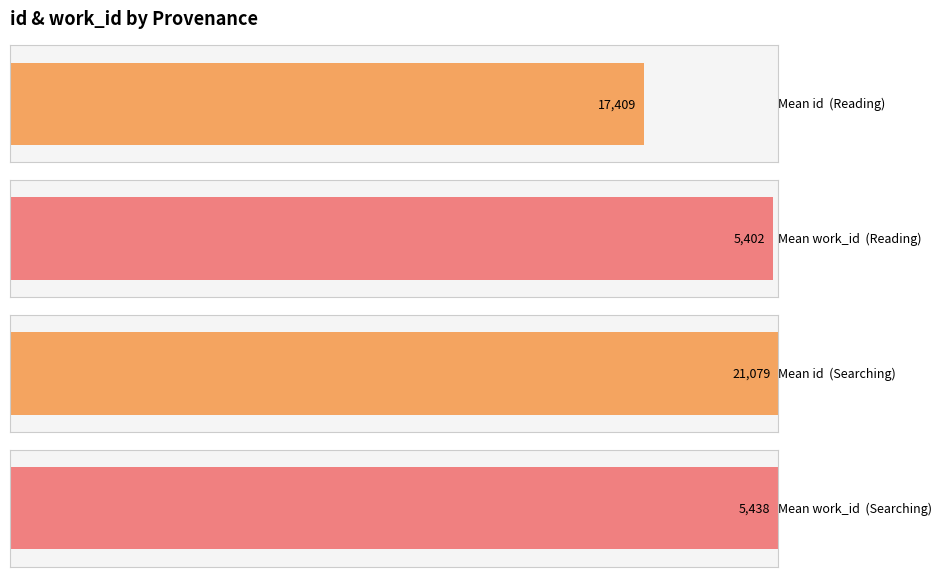

The id series shows 14696 at Searching. True or false?

False